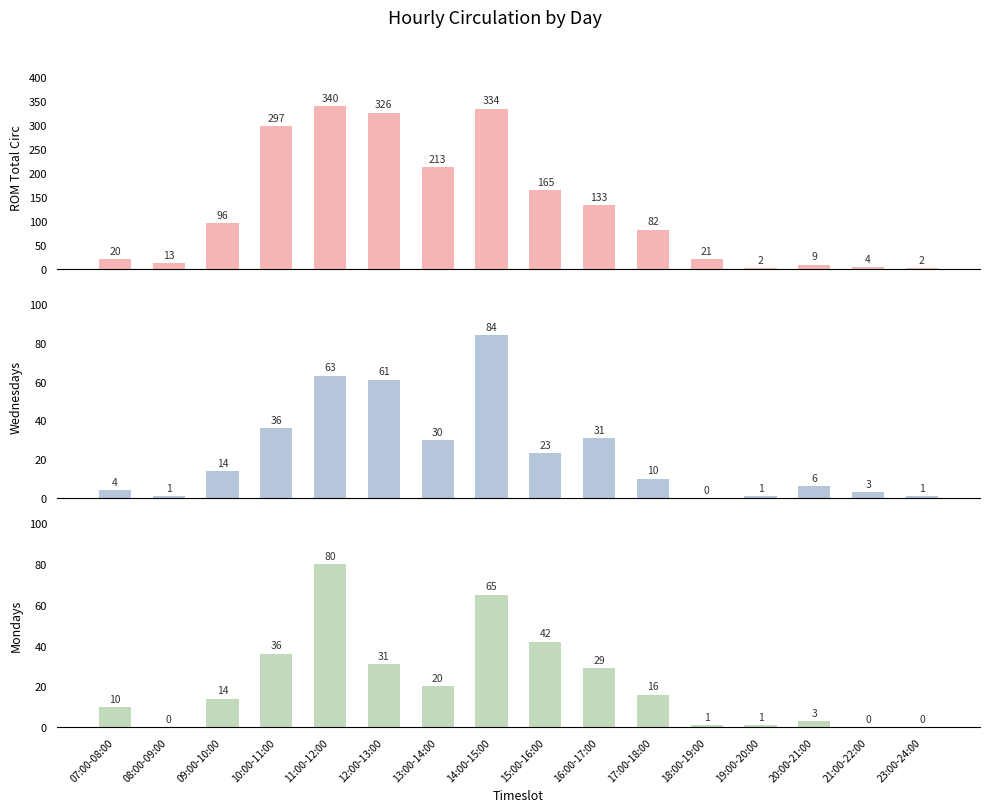

At which category is the sum across all series the highest?

11:00-12:00